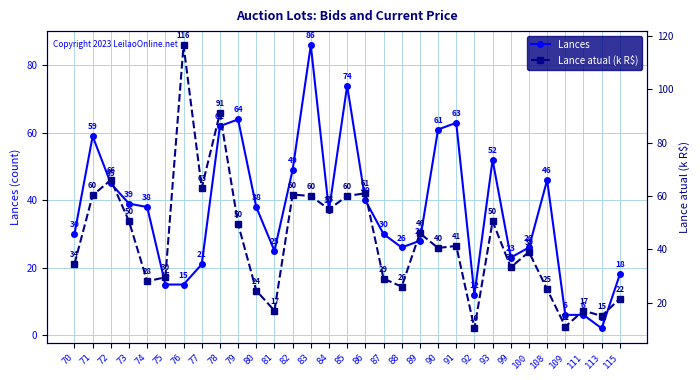

Reading right to left, what are all the values shown in this chart?

Lances: 18.0	2.0	6.0	6.0	46.0	26.0	23.0	52.0	12.0	63.0	61.0	28.0	26.0	30.0	40.0	74.0	37.0	86.0	49.0	25.0	38.0	64.0	62.0	21.0	15.0	15.0	38.0	39.0	45.0	59.0	30.0
Lance atual (k R$): 21.5	15.0	17.0	11.0	25.0	39.0	33.2	50.5	10.3	41.2	40.5	46.0	26.0	29.0	61.0	60.0	55.0	60.0	60.5	17.0	24.5	49.5	91.0	63.0	116.5	29.5	28.0	50.5	66.0	60.2	34.5